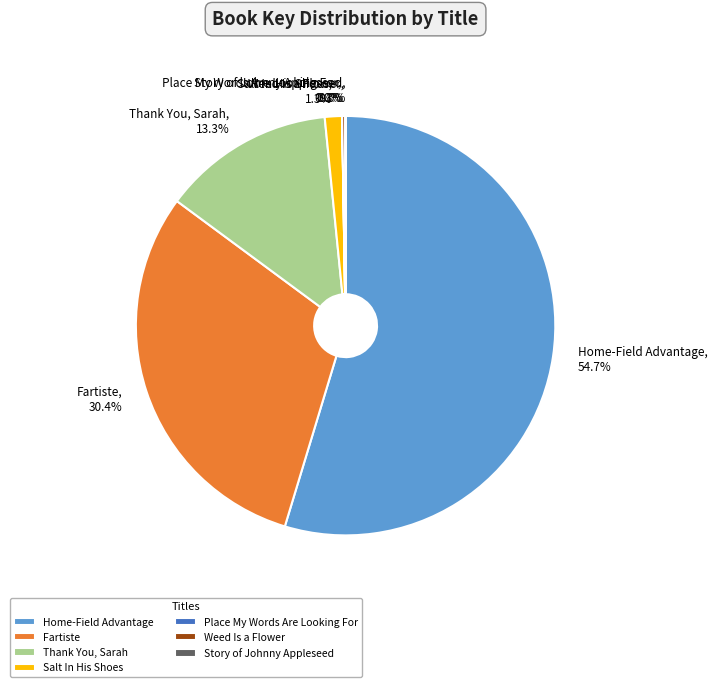

Does Home-Field Advantage account for over 50% of the chart?

Yes